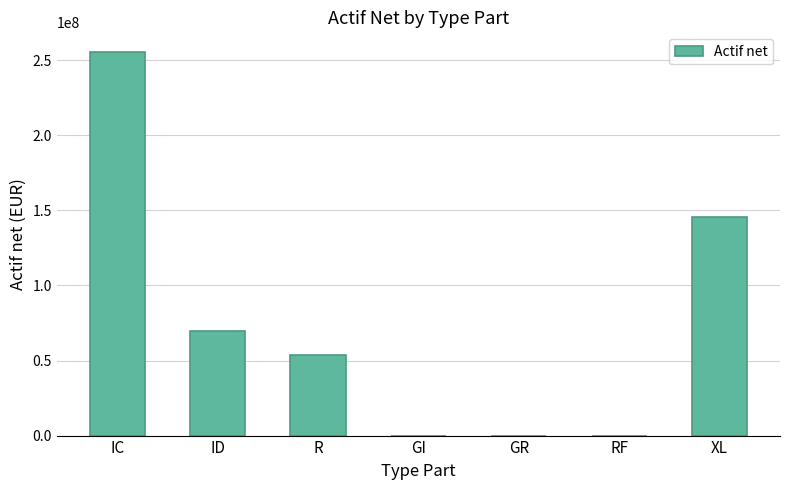

What is the sum of all values?

524457560.7